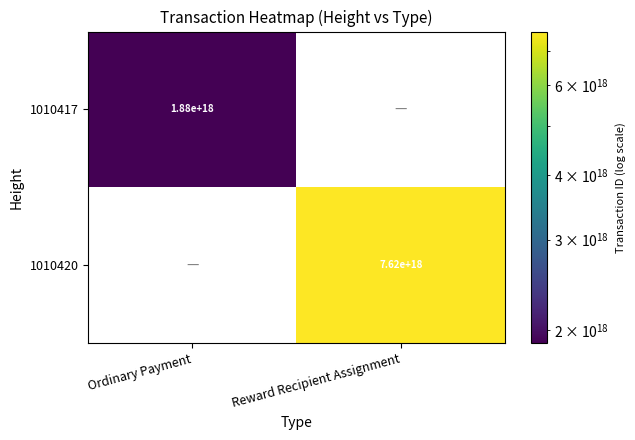

Is it true that 1010417 equals 1880000000000000000 at Ordinary Payment?

True